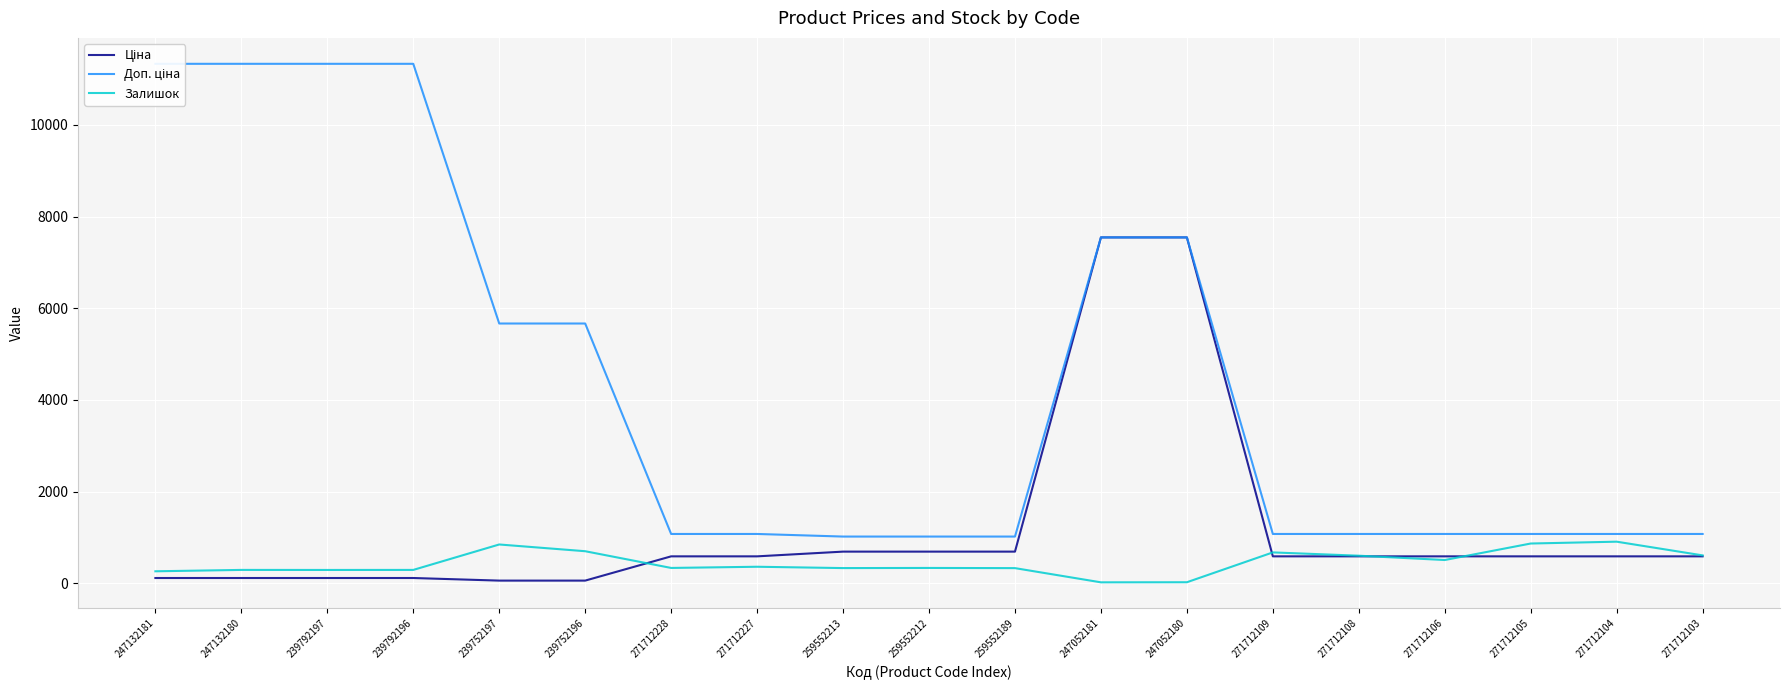

How many intersections are there between Ціна and Залишок?

4